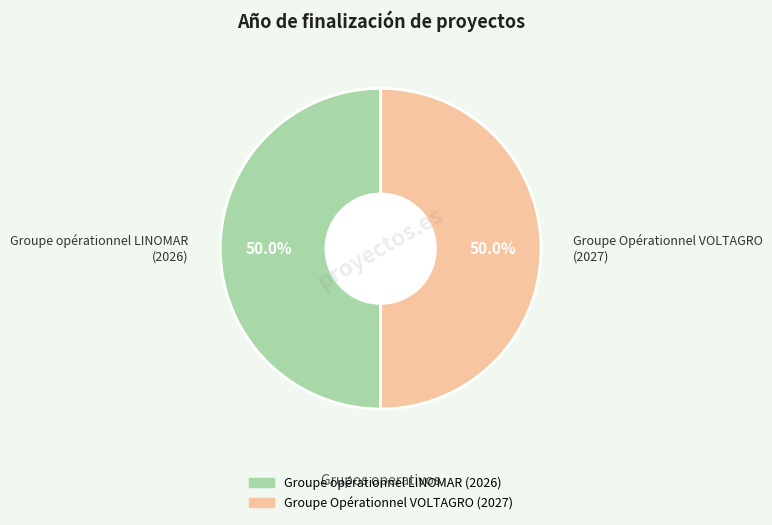

Is it true that Groupe Opérationnel VOLTAGRO is 36% of the pie?

False